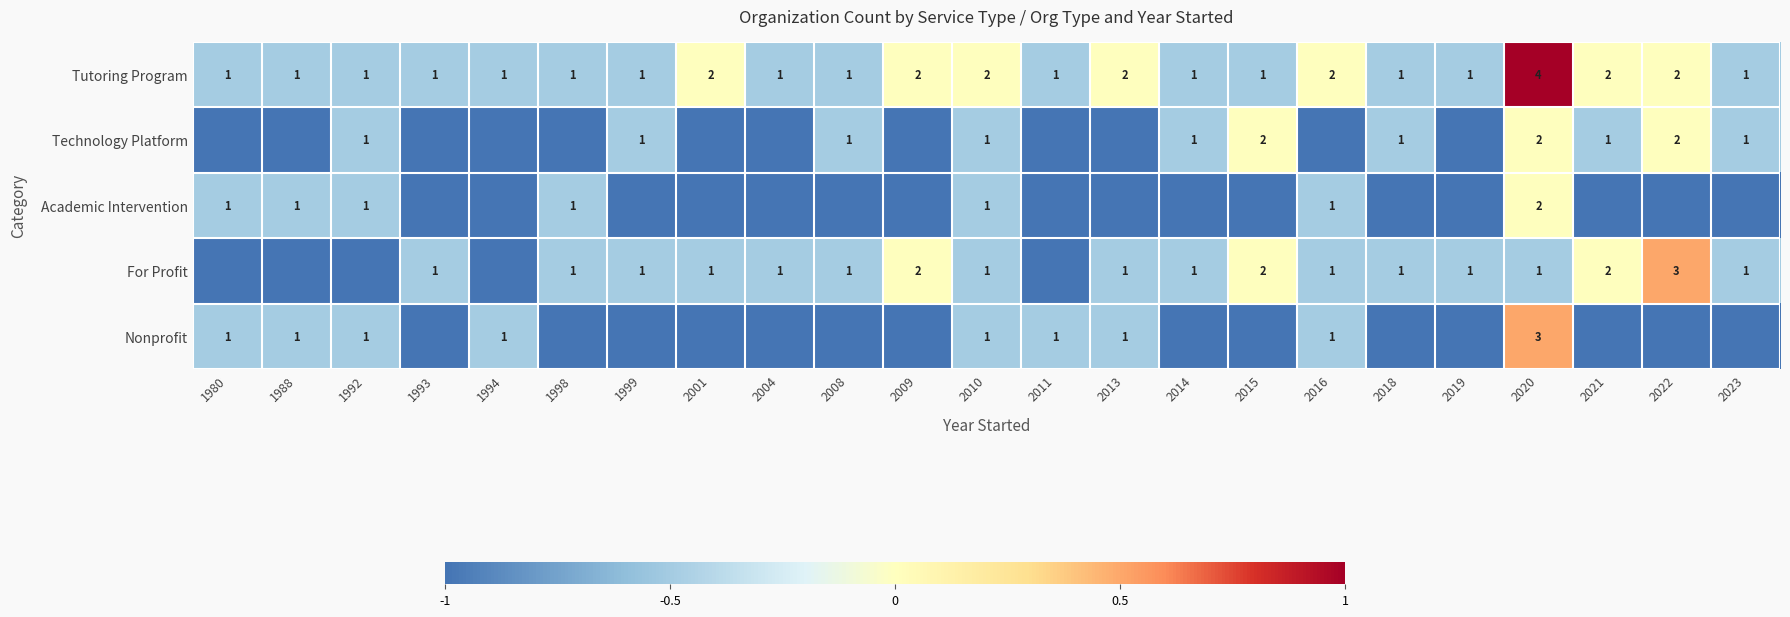

Which has a higher value, 2020 or 2018?

2020